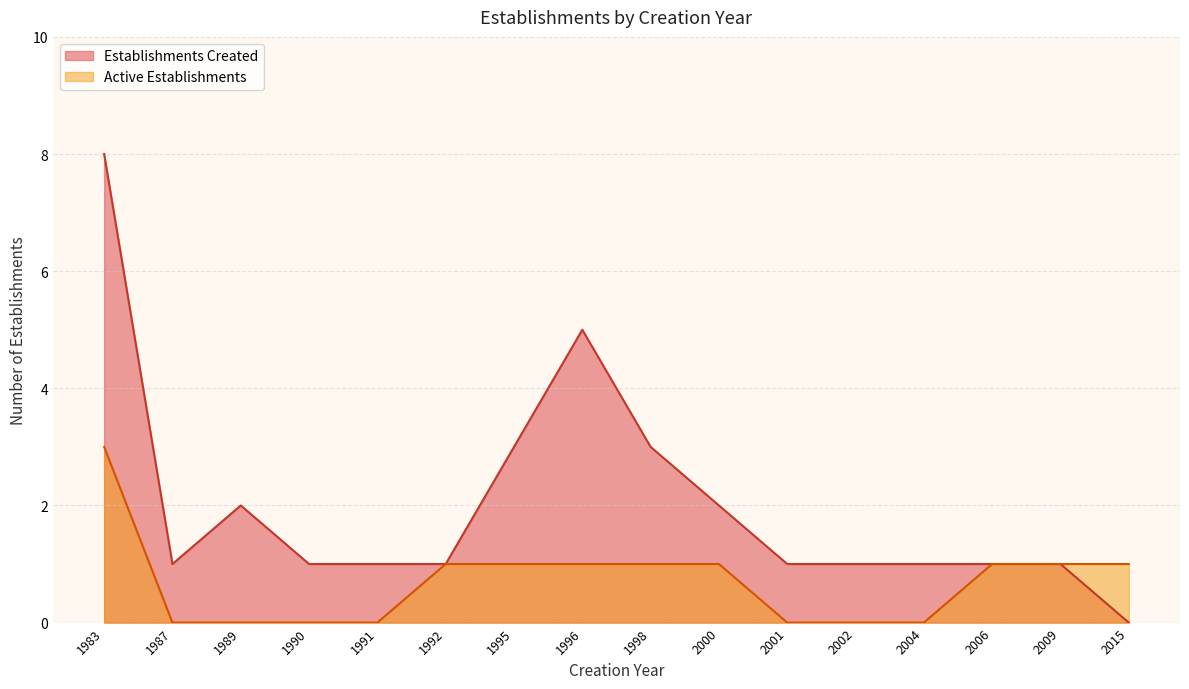

Rank the series by their average value, from lowest to highest.

Active Establishments, Establishments Created